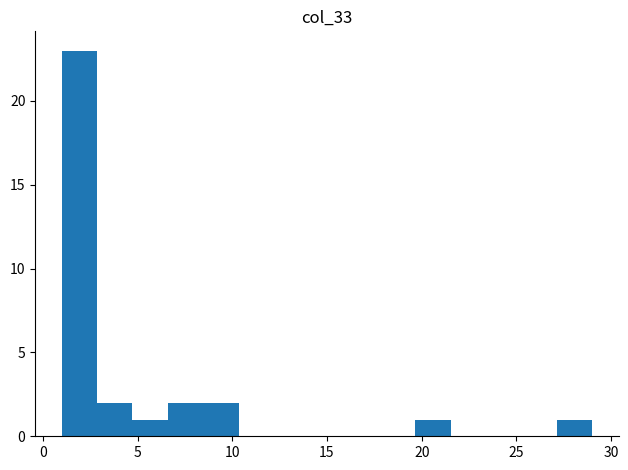

Read against the x-axis, roughly where is the centre of the tallest bar?

2.0